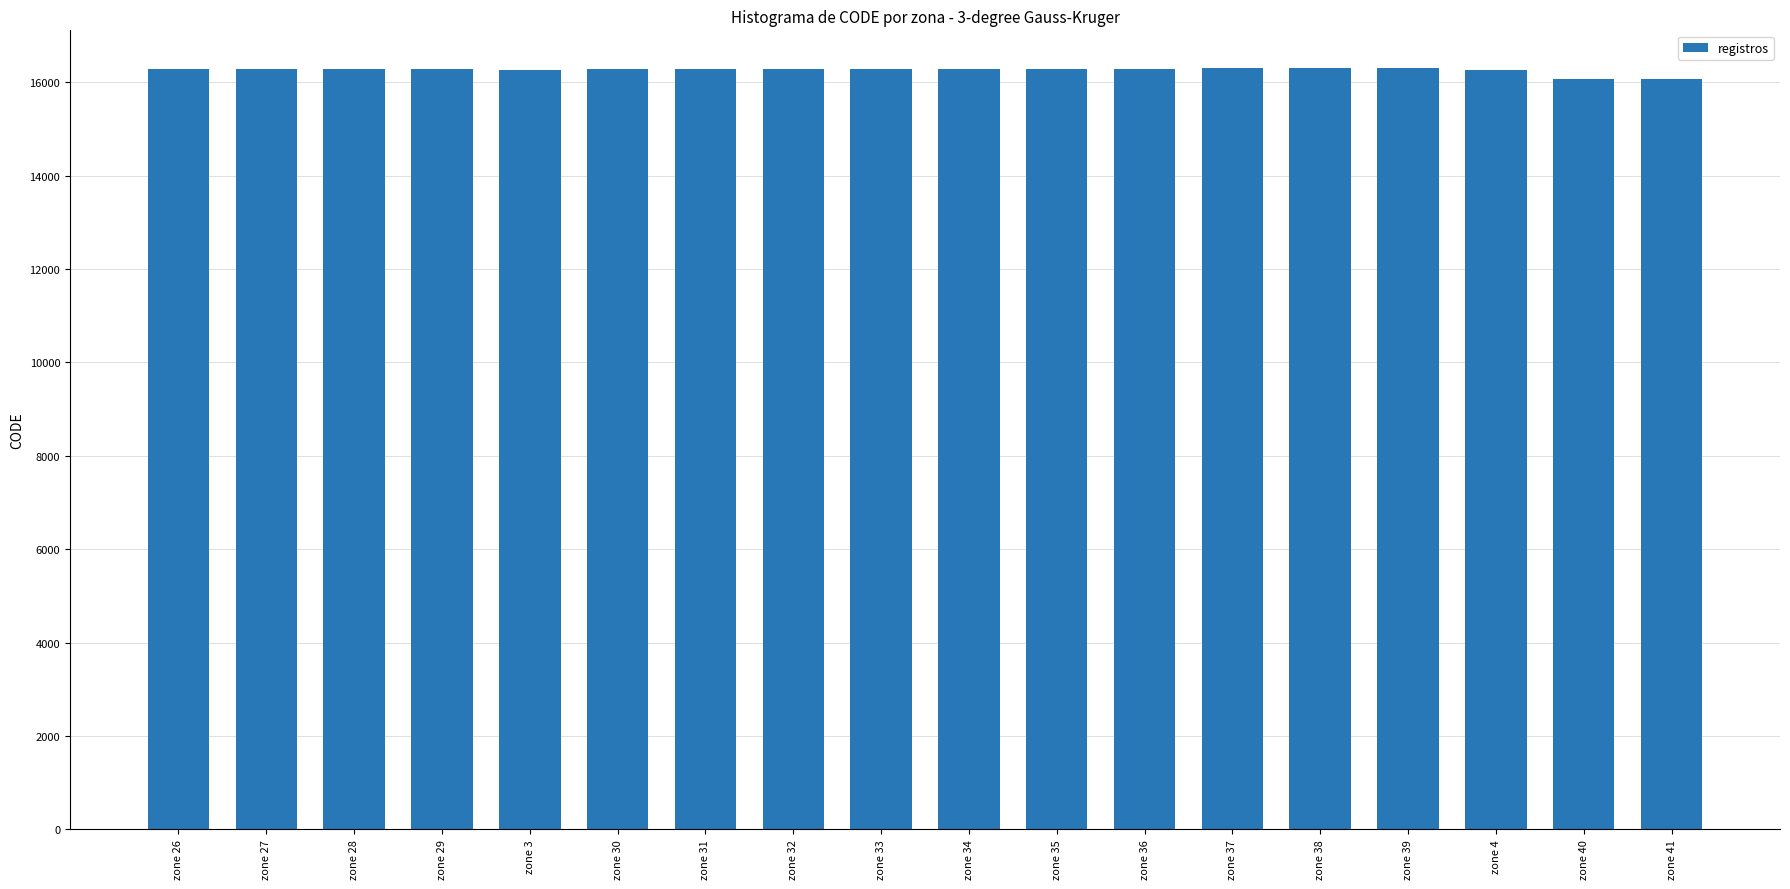

How many data points does each series have?

18